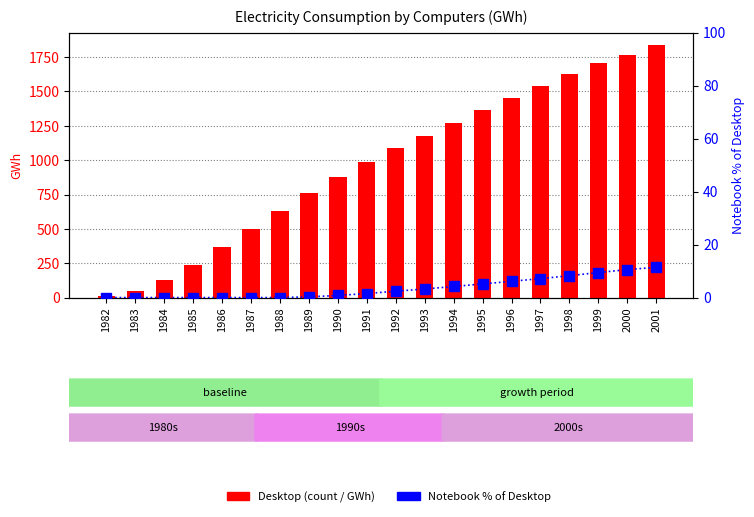

Is it true that Desktop (GWh) equals 238.0 at 1985?

True